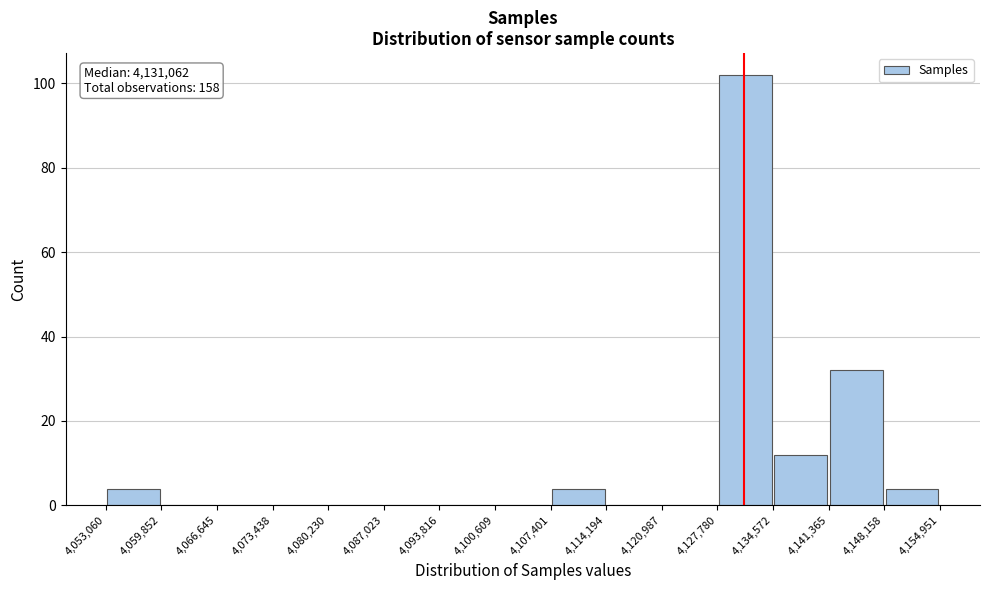

Which range on the x-axis has the tallest bar?

4,127,780 to 4,134,572